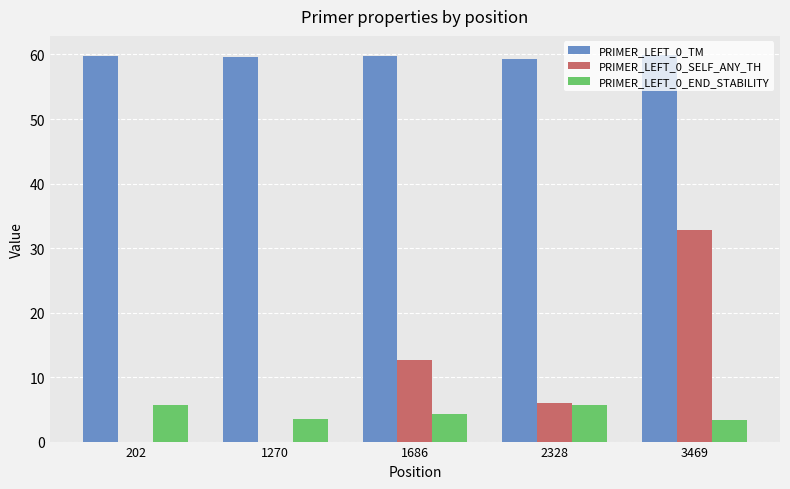

Count the PRIMER_LEFT_0_END_STABILITY values in the range 3 to 5.

3